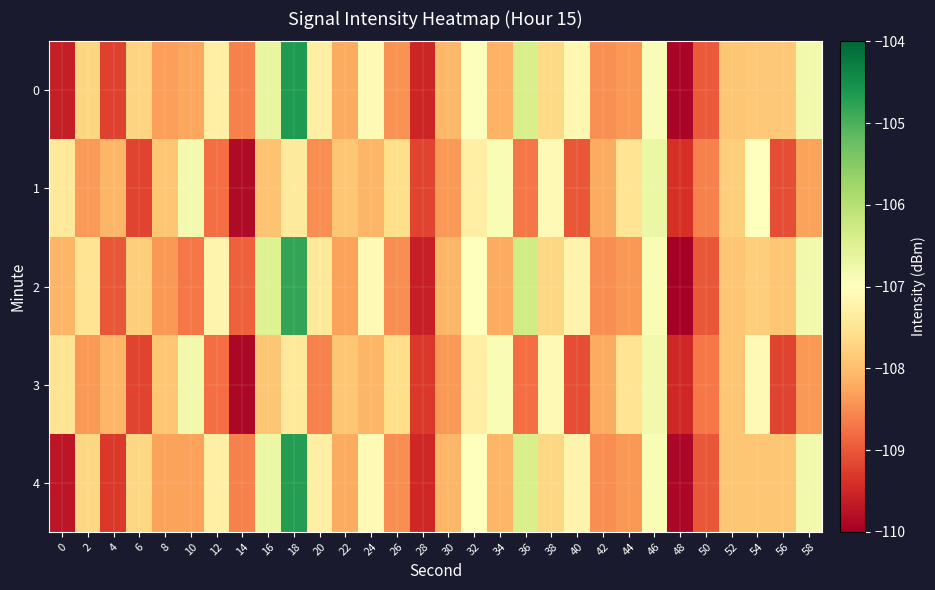

What is the maximum value shown in the chart?

-104.6